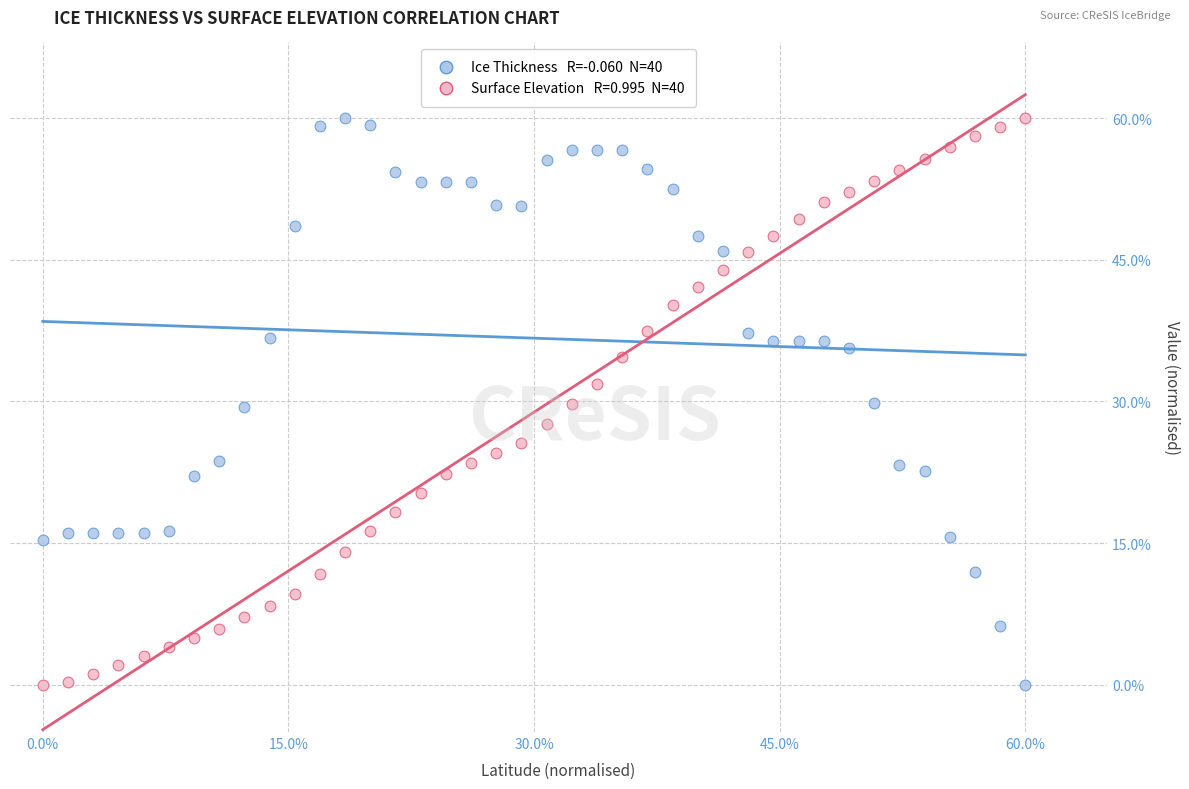

Across all data points, what is the range of X values (max minus min)?

60.0